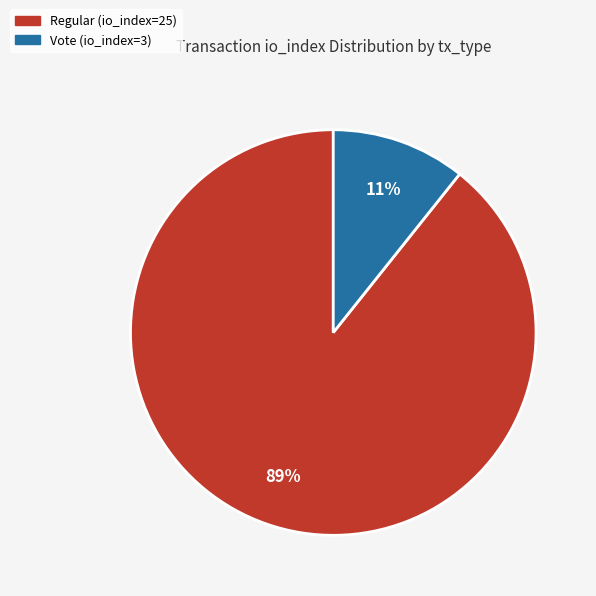

To the nearest percent, what is the average slice percentage?

50%